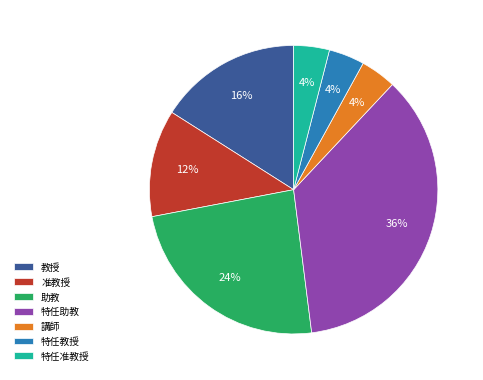

What is the largest slice in the pie chart?

特任助教